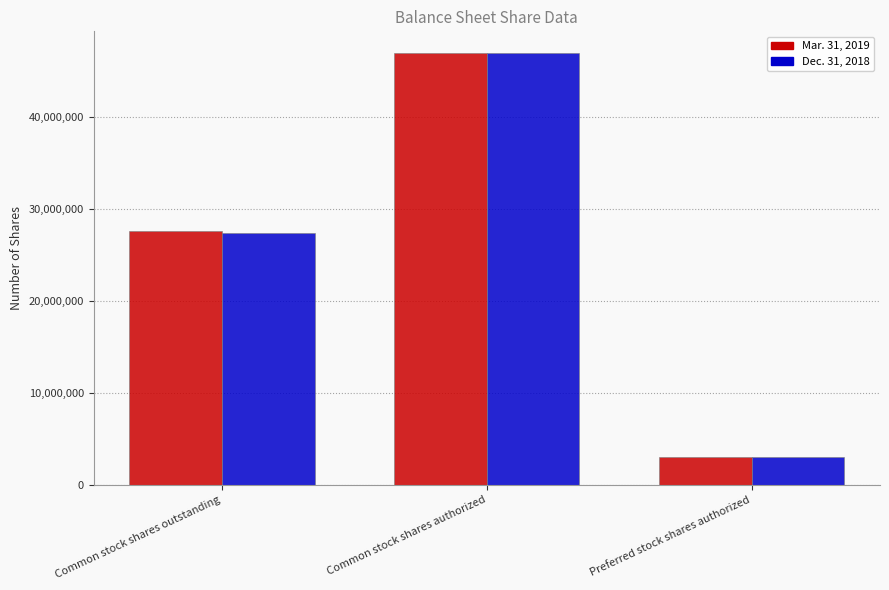

What is the value of the Mar. 31, 2019 bar at the 1st from the left?

27648287